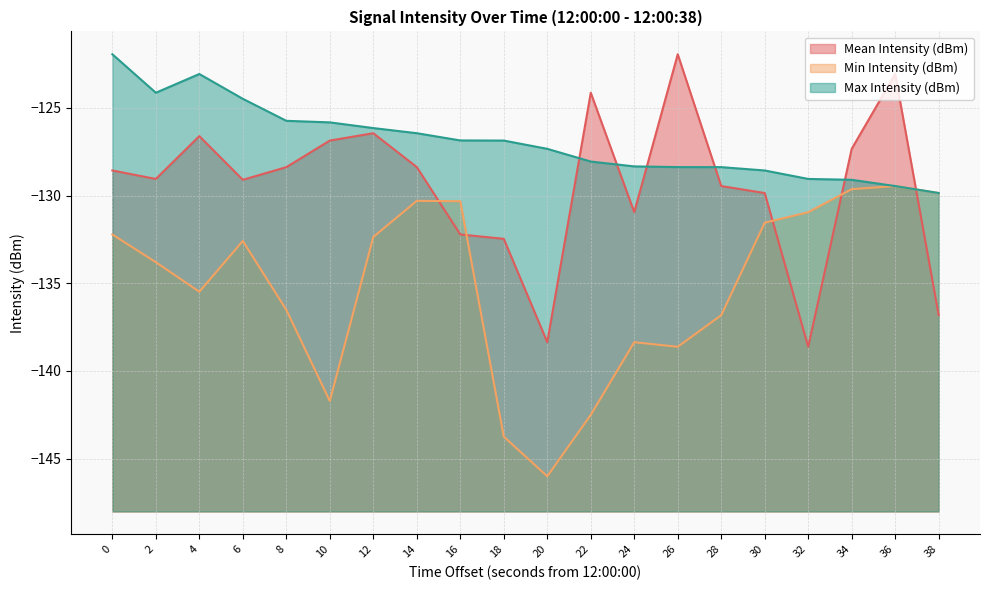

At which category is the sum across all series the highest?

36